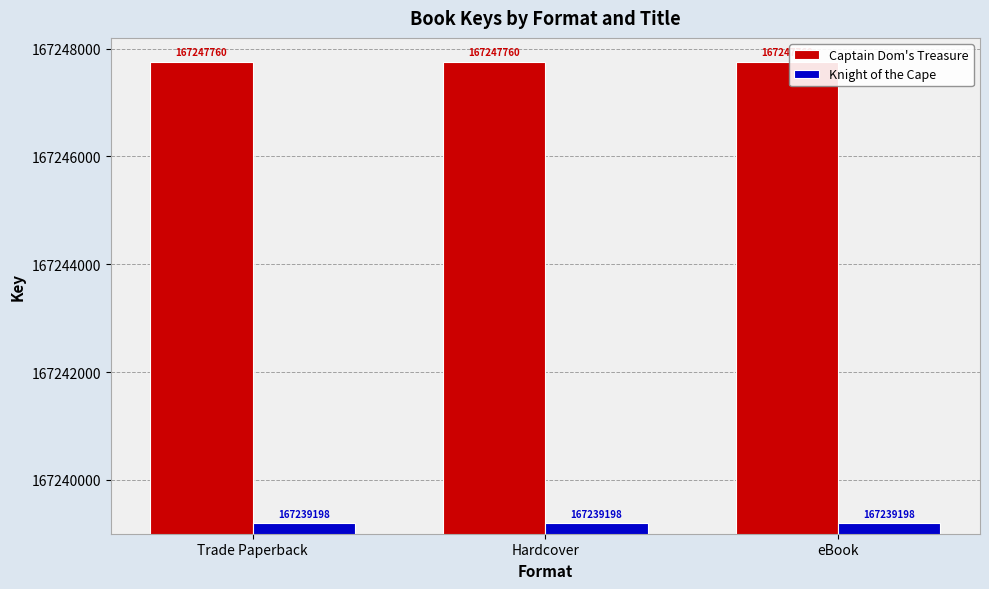

Reading right to left, transcribe all the data shown in this chart.

Captain Dom's Treasure: 167247760	167247760	167247760
Knight of the Cape: 167239198	167239198	167239198